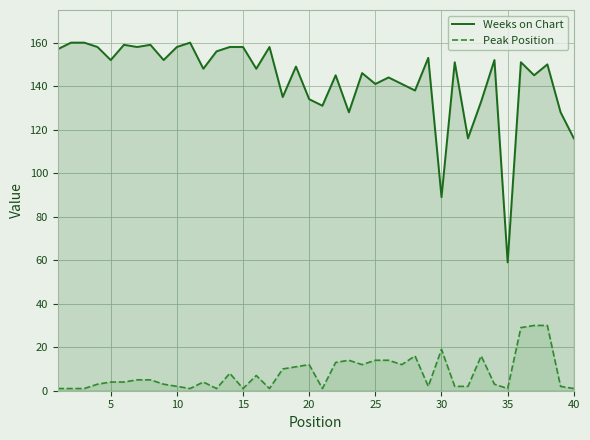

Which series has the widest spread of values?

Weeks on Chart